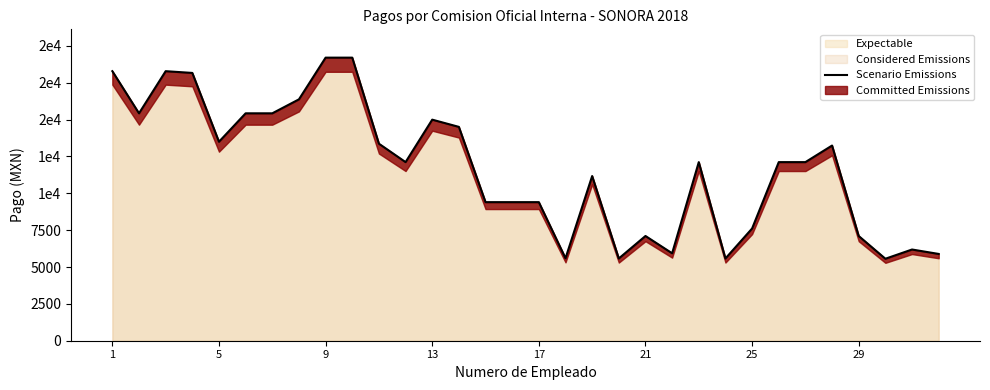

Approximately how many times larger is the value at 11 compared to 30?

2.0